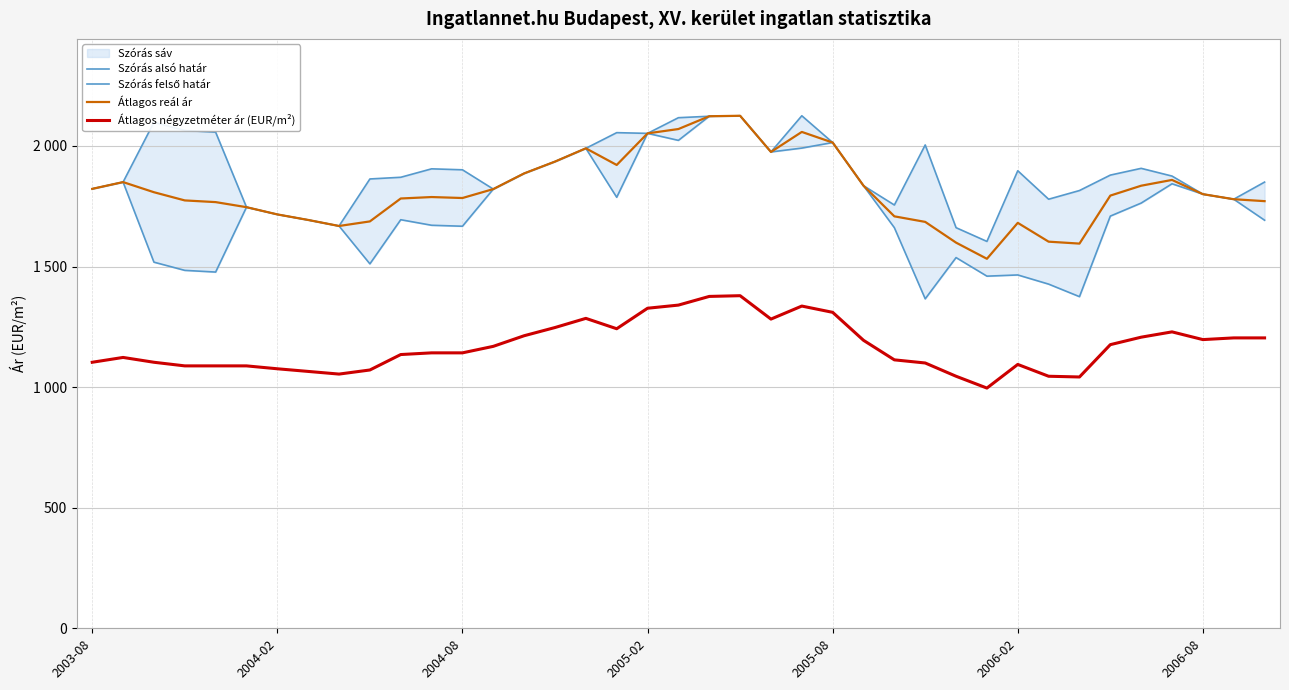

The value of Szórás alsó határ at 29 is 641. True or false?

False